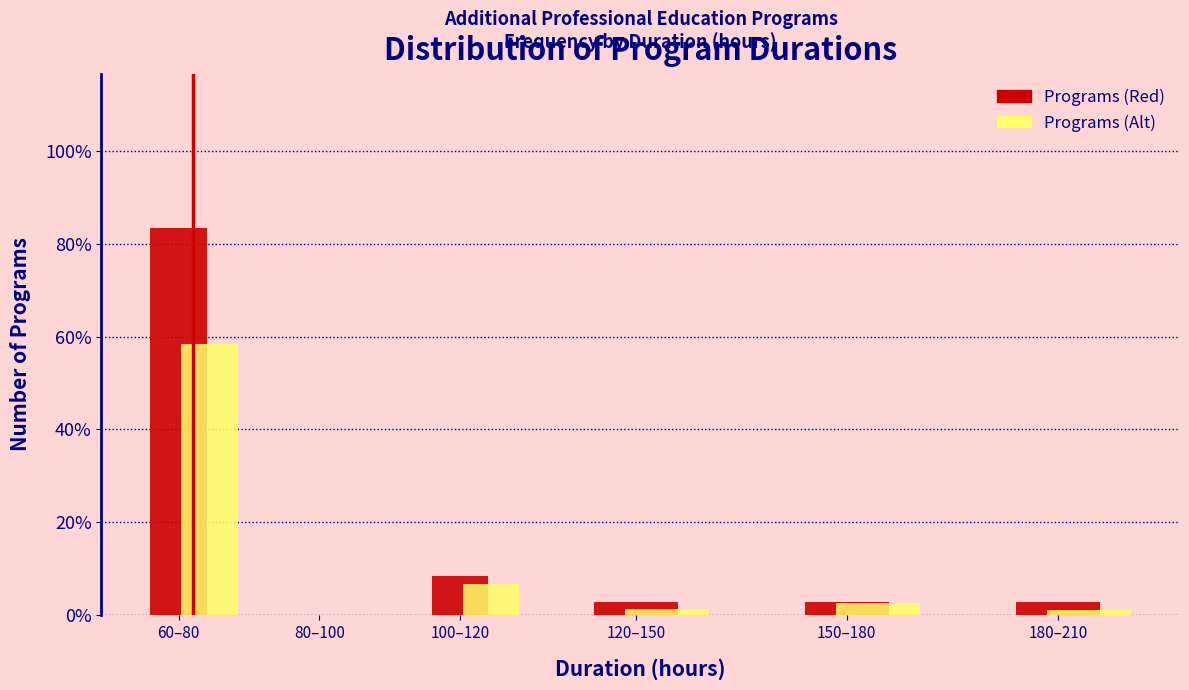

Is the value of Programs (Red) at 100–120 greater than the value of Programs (Alt) at 120–150?

Yes